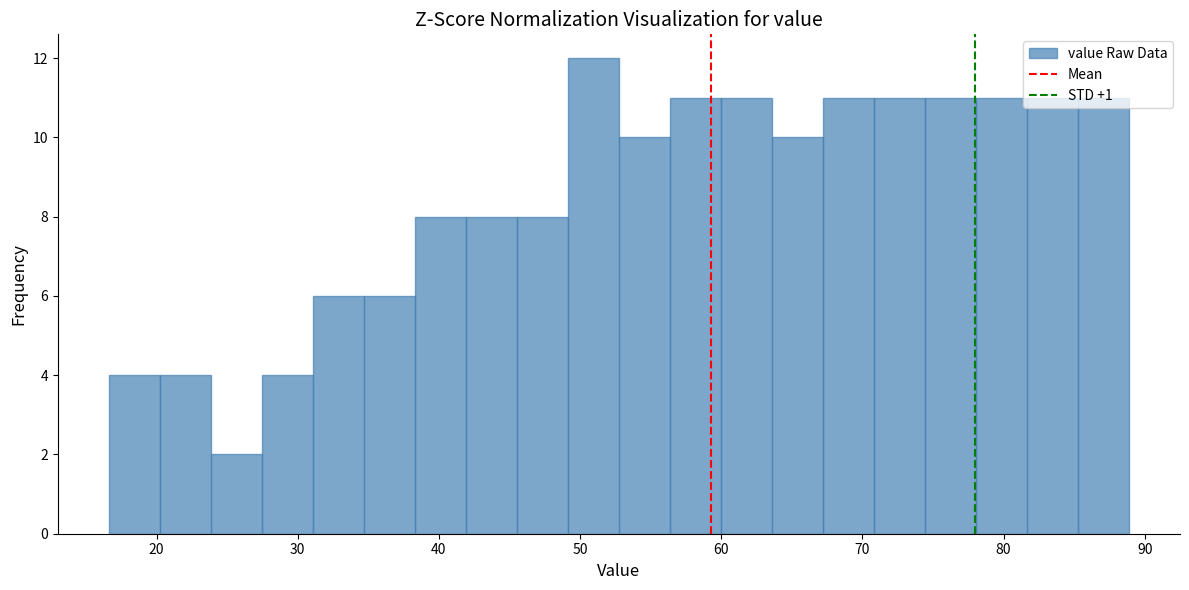

Read against the x-axis, roughly where is the centre of the tallest bar?

51